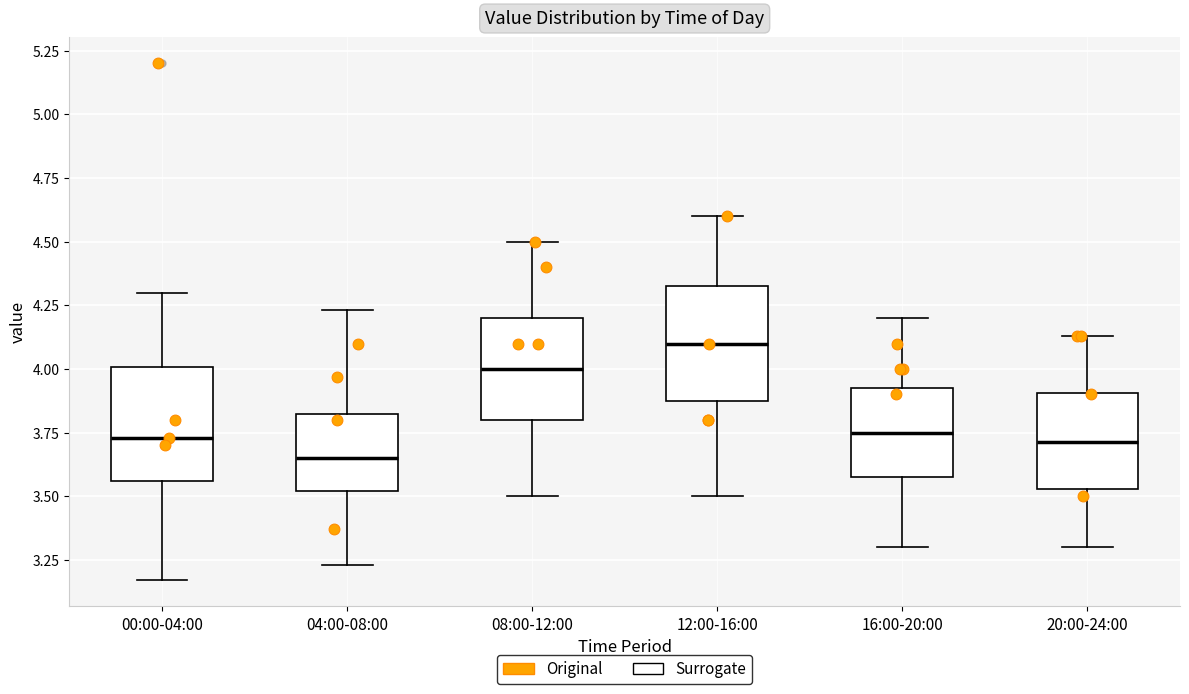

Which box's median line is the highest?

12:00-16:00